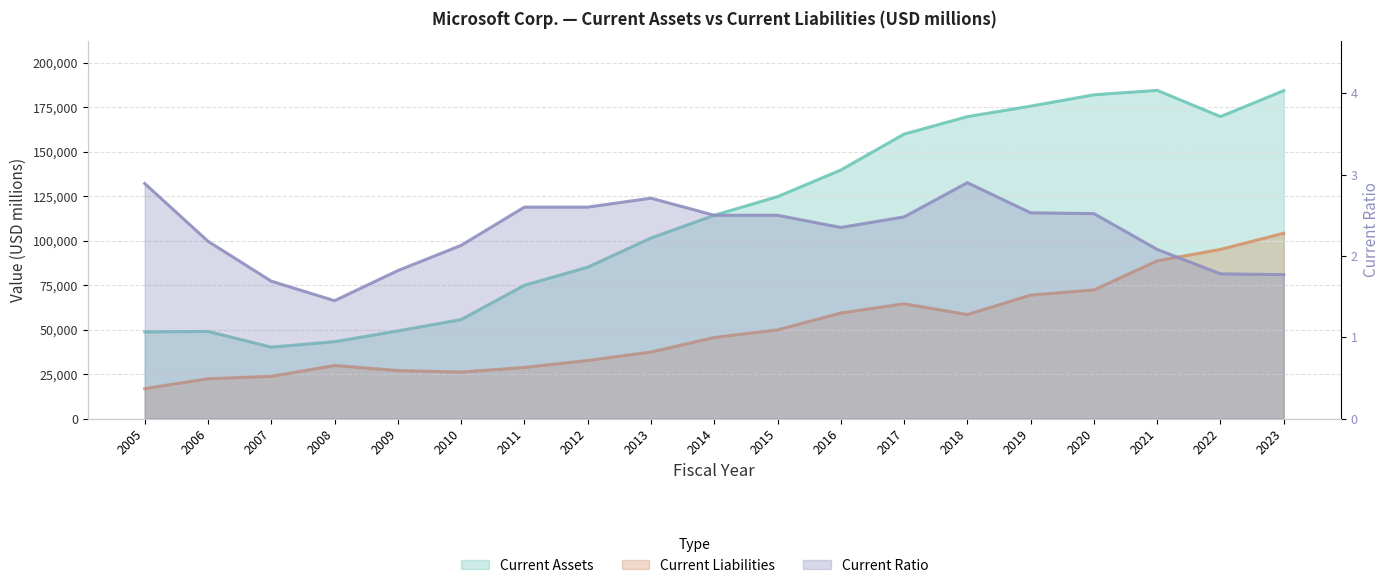

Read the Current Assets value at 2022.

169684.0